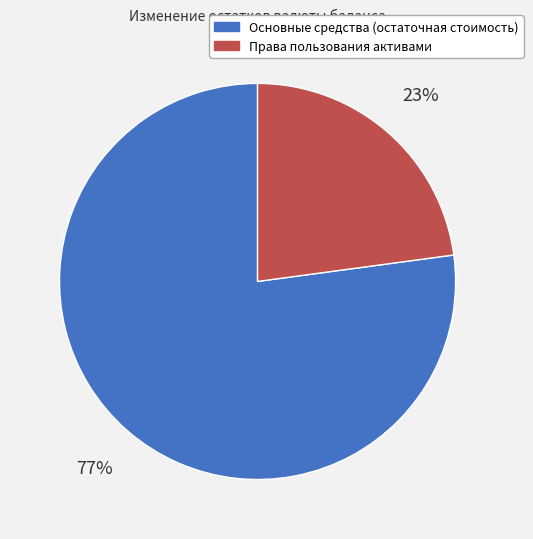

Do Основные средства (остаточная стоимость) and Права пользования активами together represent more than half of the pie?

Yes